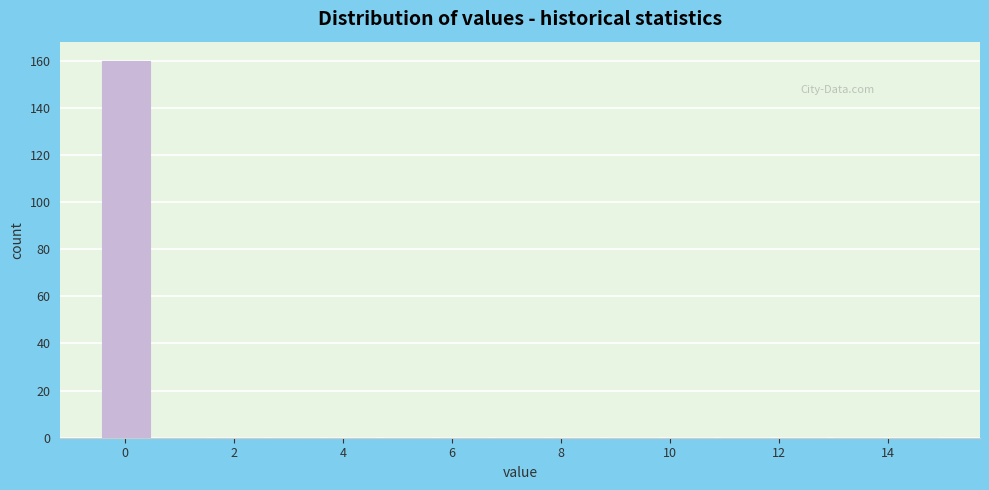

Reading left to right, list every bar in this chart as the range it spans on the x-axis followed by its height. Neither the bar edges nor the heights are printed on the chart, so give them approximately, as read against the axes.

-0.4 to 0.6: 160
0.6 to 1.6: 0
1.6 to 2.6: 0
2.6 to 3.6: 0
3.6 to 4.6: 0
4.6 to 5.8: 0
5.8 to 6.8: 0
6.8 to 7.8: 0
7.8 to 8.8: 0
8.8 to 9.8: 0
9.8 to 10.8: 0
10.8 to 12.0: 0
12.0 to 13.0: 0
13.0 to 14.0: 0
14.0 to 15.0: 0